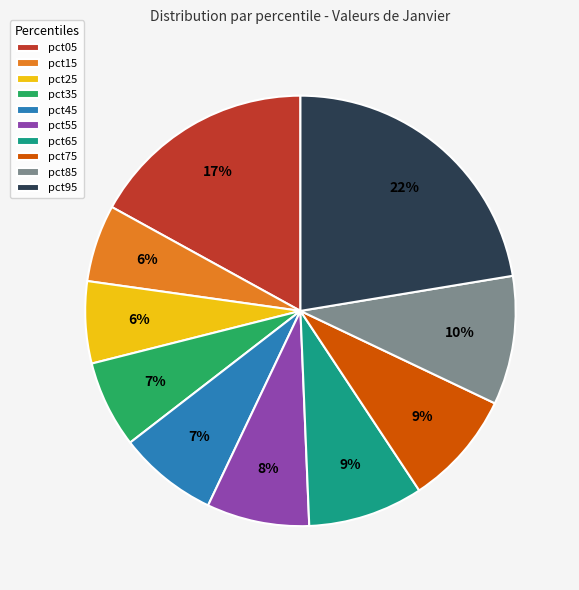

How many segments does this pie chart have?

10